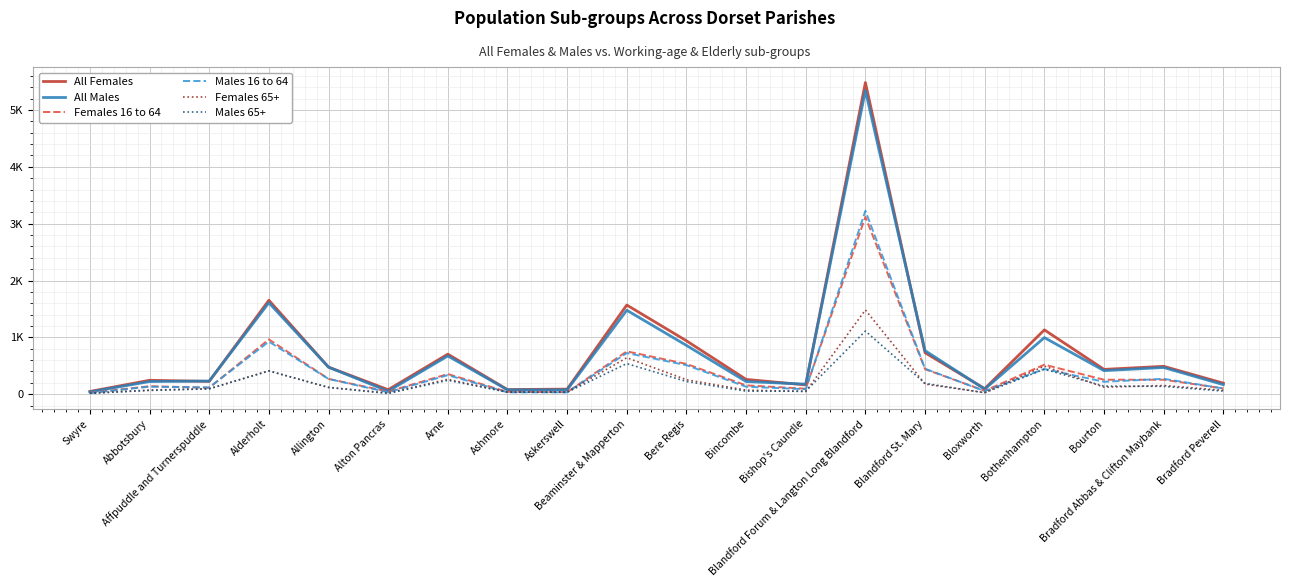

At which label is Females 16 to 64 closest to 1572?

Alderholt